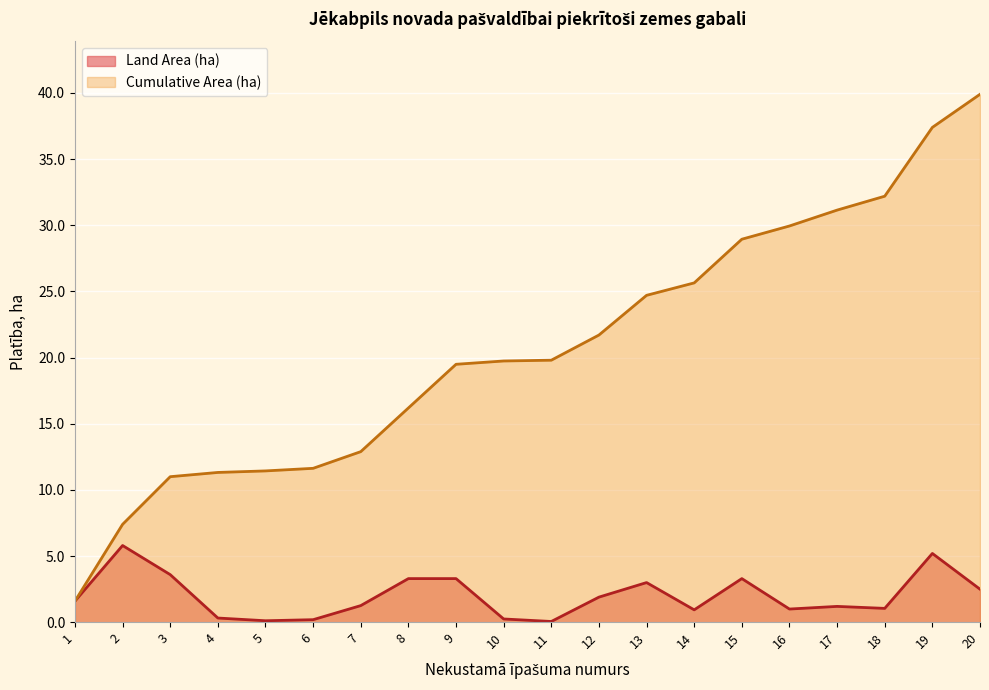

Reading left to right, extract all data points from this chart.

Land Area (ha): 1=1.6	2=5.8	3=3.6	4=0.3	5=0.1	6=0.2	7=1.3	8=3.3	9=3.3	10=0.2	11=0.1	12=1.9	13=3.0	14=0.9	15=3.3	16=1.0	17=1.2	18=1.1	19=5.2	20=2.5
Cumulative Area (ha): 1=1.6	2=7.4	3=11.0	4=11.3	5=11.4	6=11.6	7=12.9	8=16.2	9=19.5	10=19.7	11=19.8	12=21.7	13=24.7	14=25.6	15=28.9	16=29.9	17=31.1	18=32.2	19=37.4	20=39.9